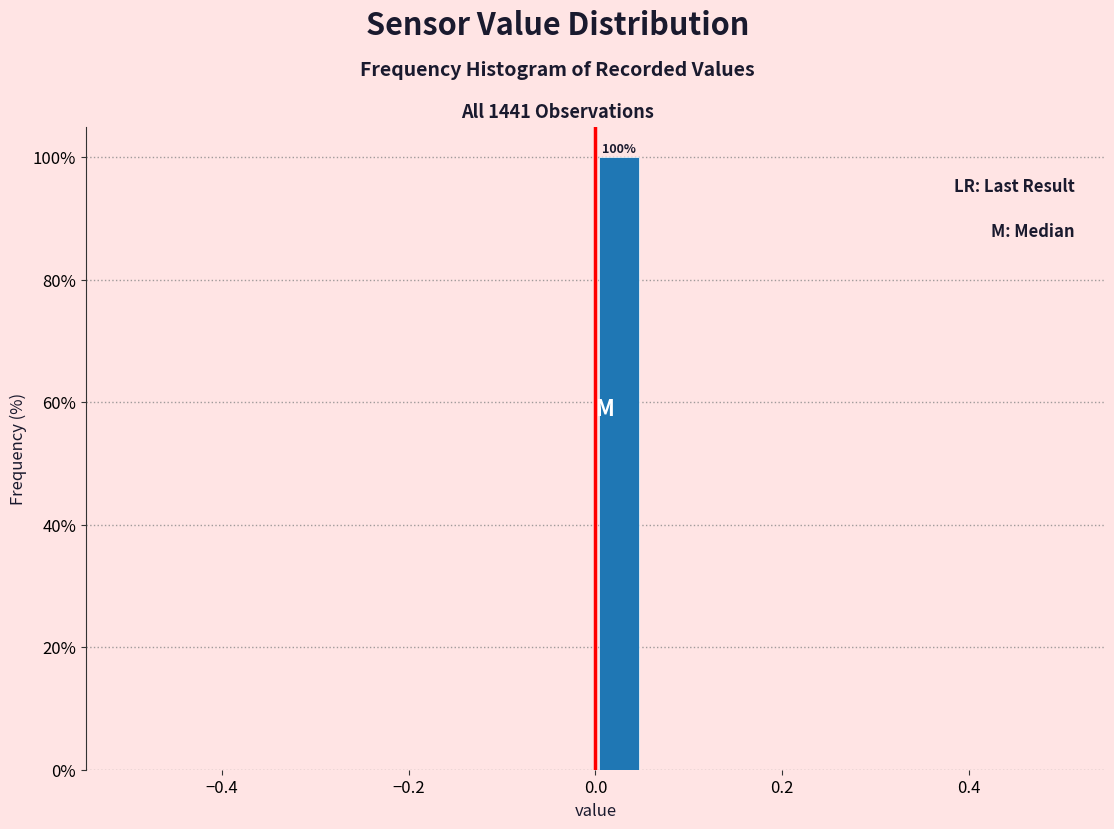

Around what value on the x-axis is the tallest bar? Give the approximate position of its centre, as read against the axis.

0.02